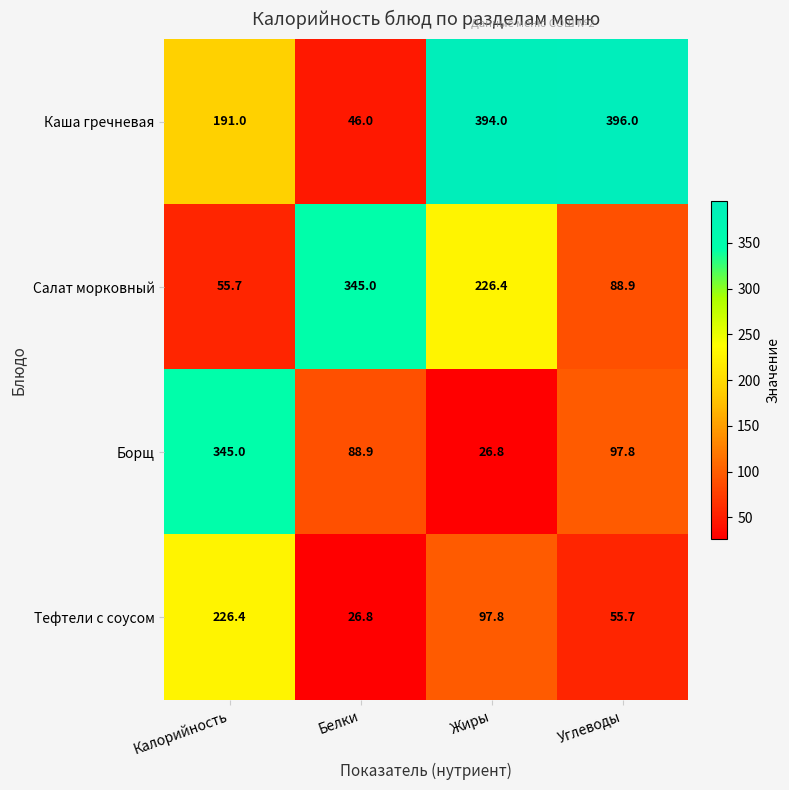

Is it true that Салат морковный equals 88.9 at Углеводы?

True